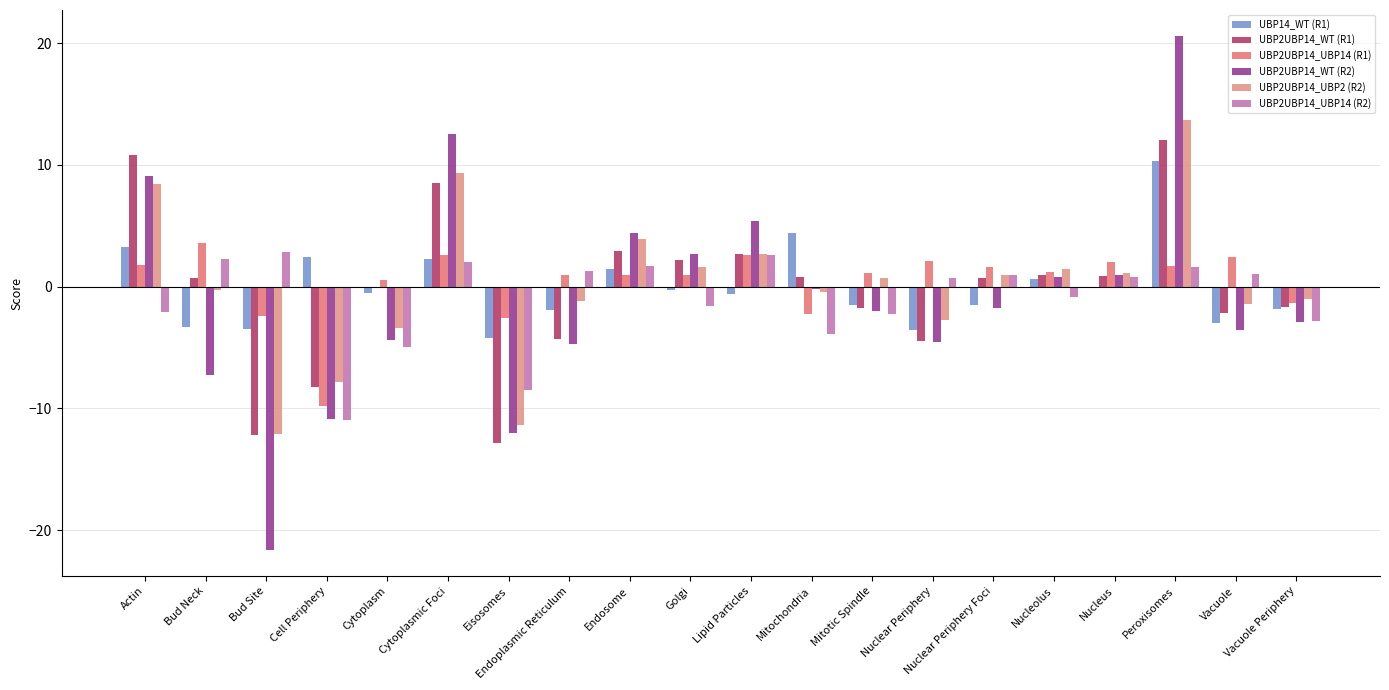

The value of UBP2UBP14_UBP2 (R2) at Lipid Particles is 2.7. True or false?

True